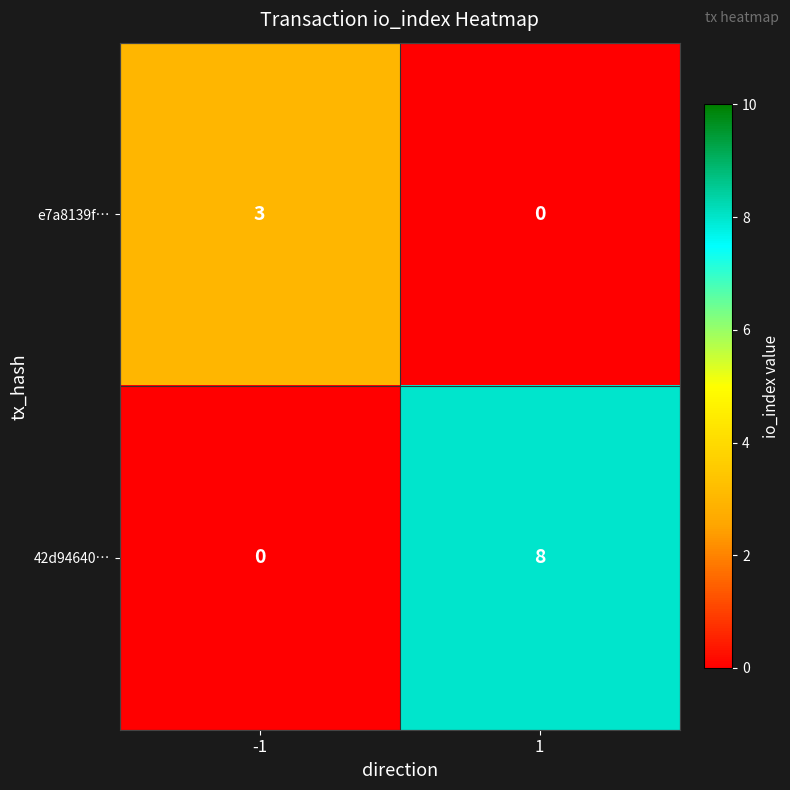

Which series changed the most between -1 and 1?

42d94640…